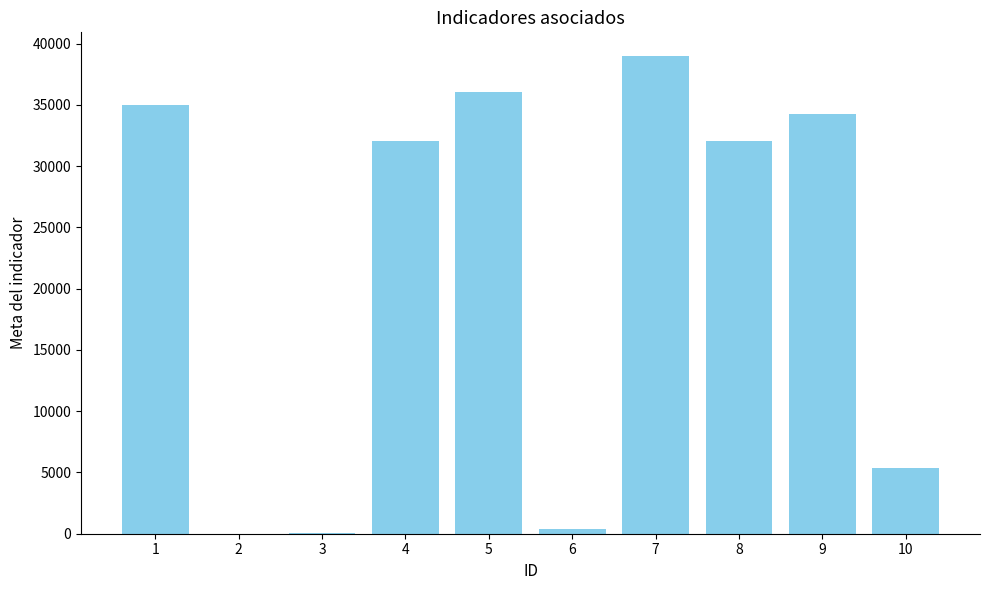

Is it true that the value at 5 is 36100?

True